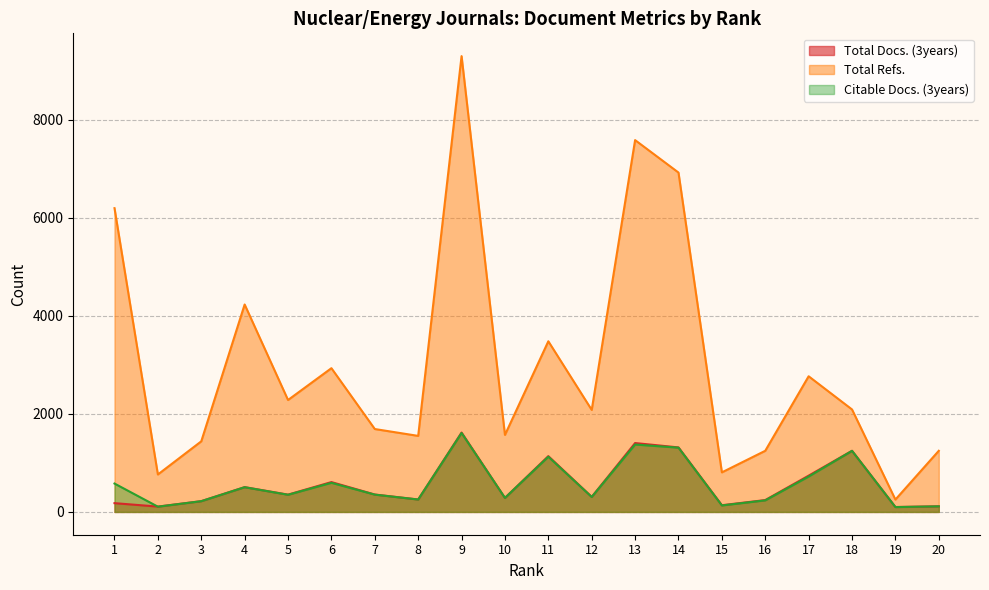

What is the approximate value of Total Refs. at 15?

807